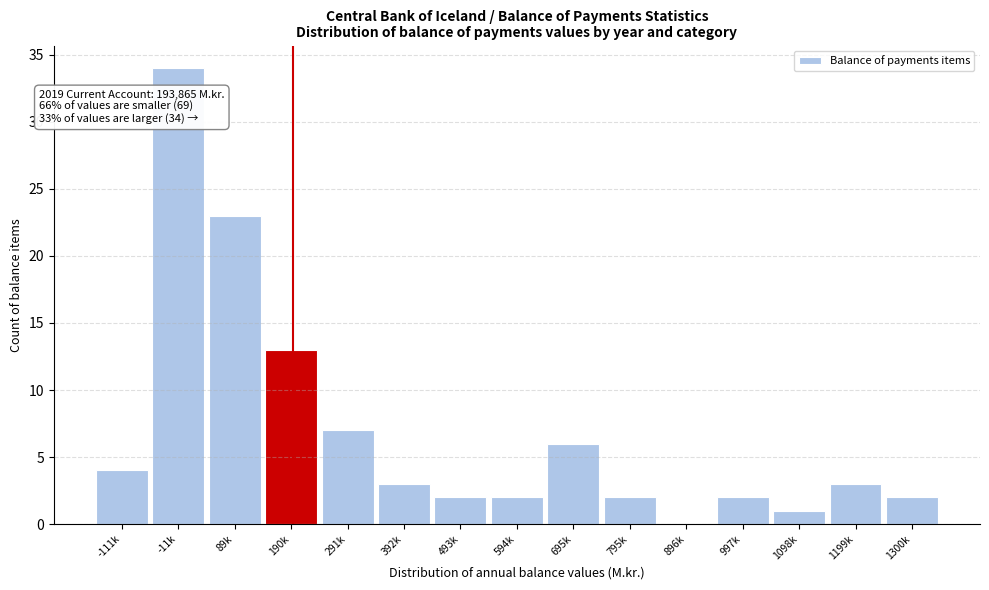

Reading left to right, extract all data points from this chart.

-111k=4	-11k=34	89k=23	190k=13	291k=7	392k=3	493k=2	594k=2	695k=6	795k=2	896k=0	997k=2	1098k=1	1199k=3	1300k=2